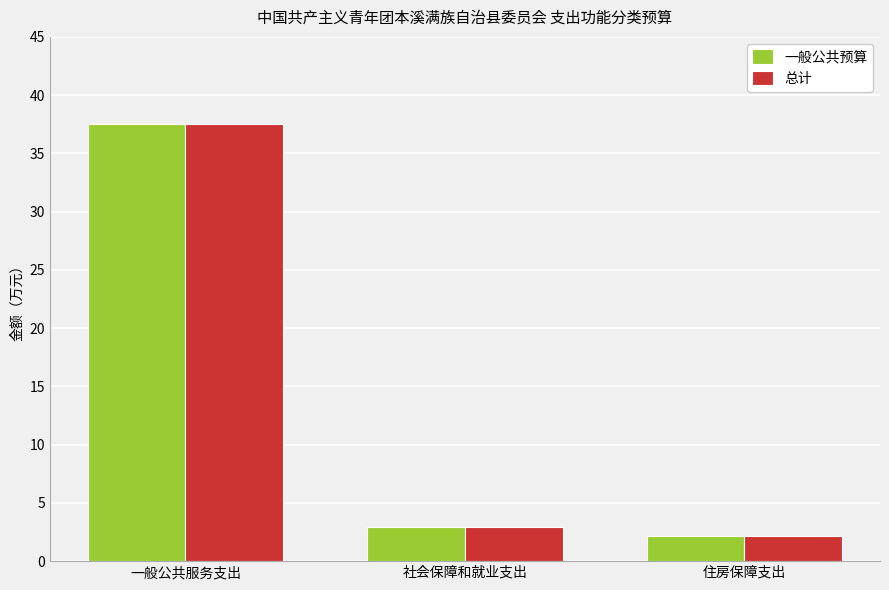

What is the greatest value displayed?

37.6